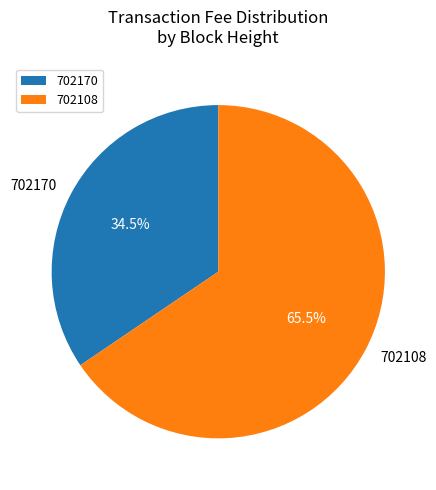

Rank the categories by value from lowest to highest.

702170, 702108